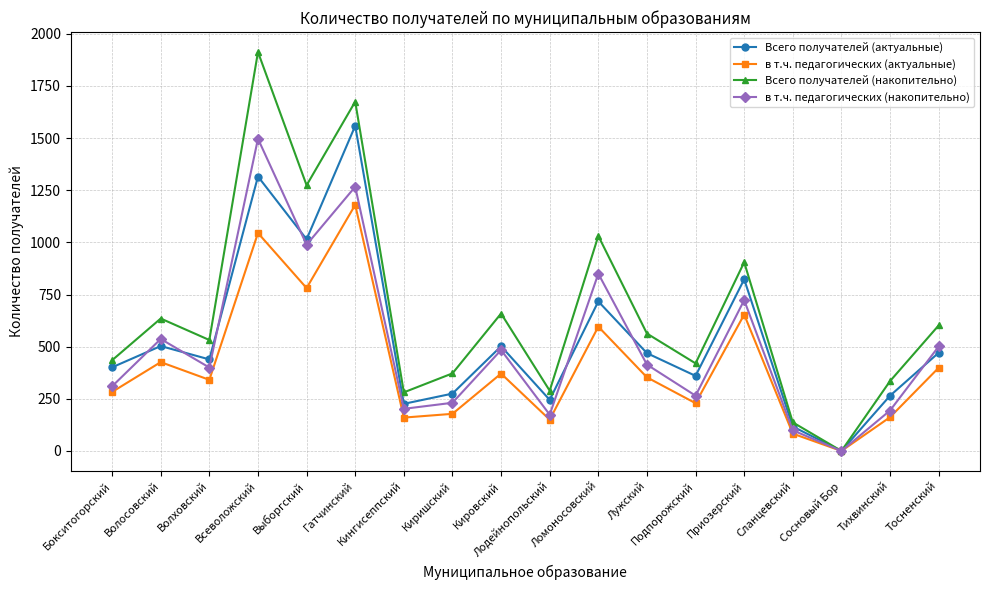

Which series has the largest range (max minus min)?

Всего получателей (накопительно)